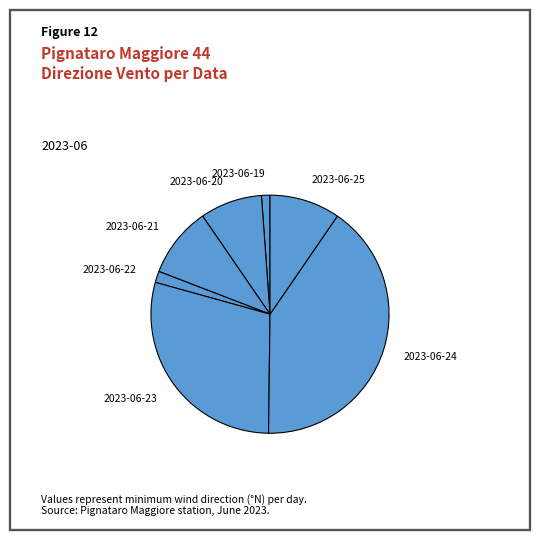

Is it true that 2023-06-19 is 1% of the pie?

True